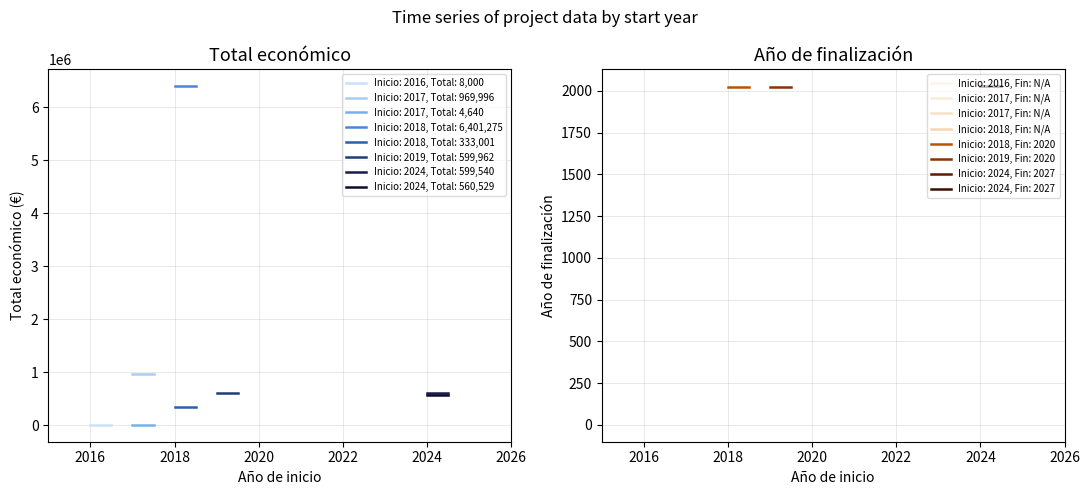

Reading right to left, what are all the values shown in this chart?

Total económico: 2018=333001	2017=4640	2018=6401275	2016=8000	2019=599962	2017=969996	2024=560529	2024=599540
Año de finalización: 2018=2020	2017=0	2018=0	2016=0	2019=2020	2017=0	2024=2027	2024=2027